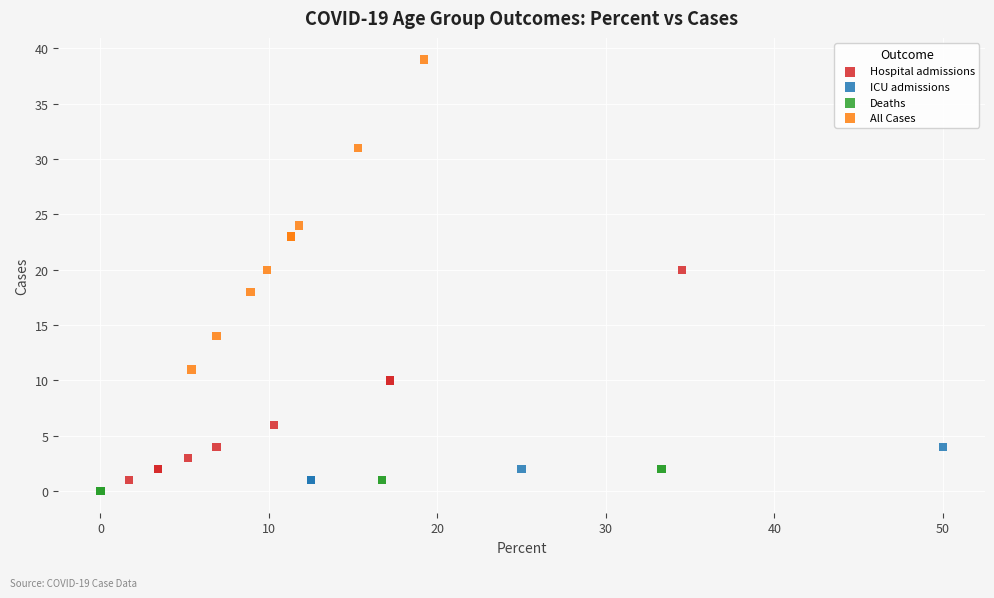

Which series reaches the maximum Y coordinate?

All Cases